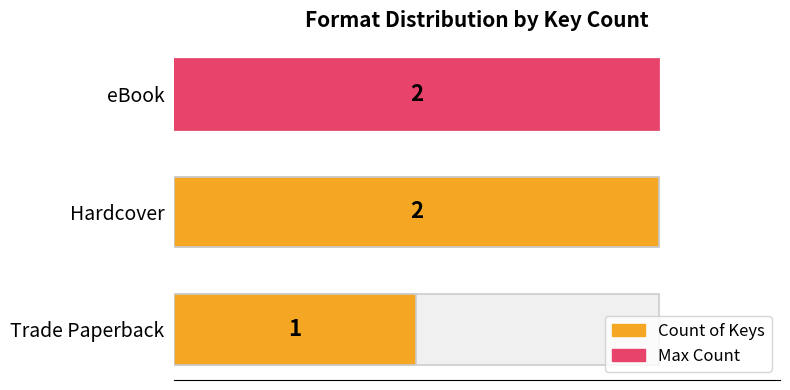

How many data points are less than 2?

1